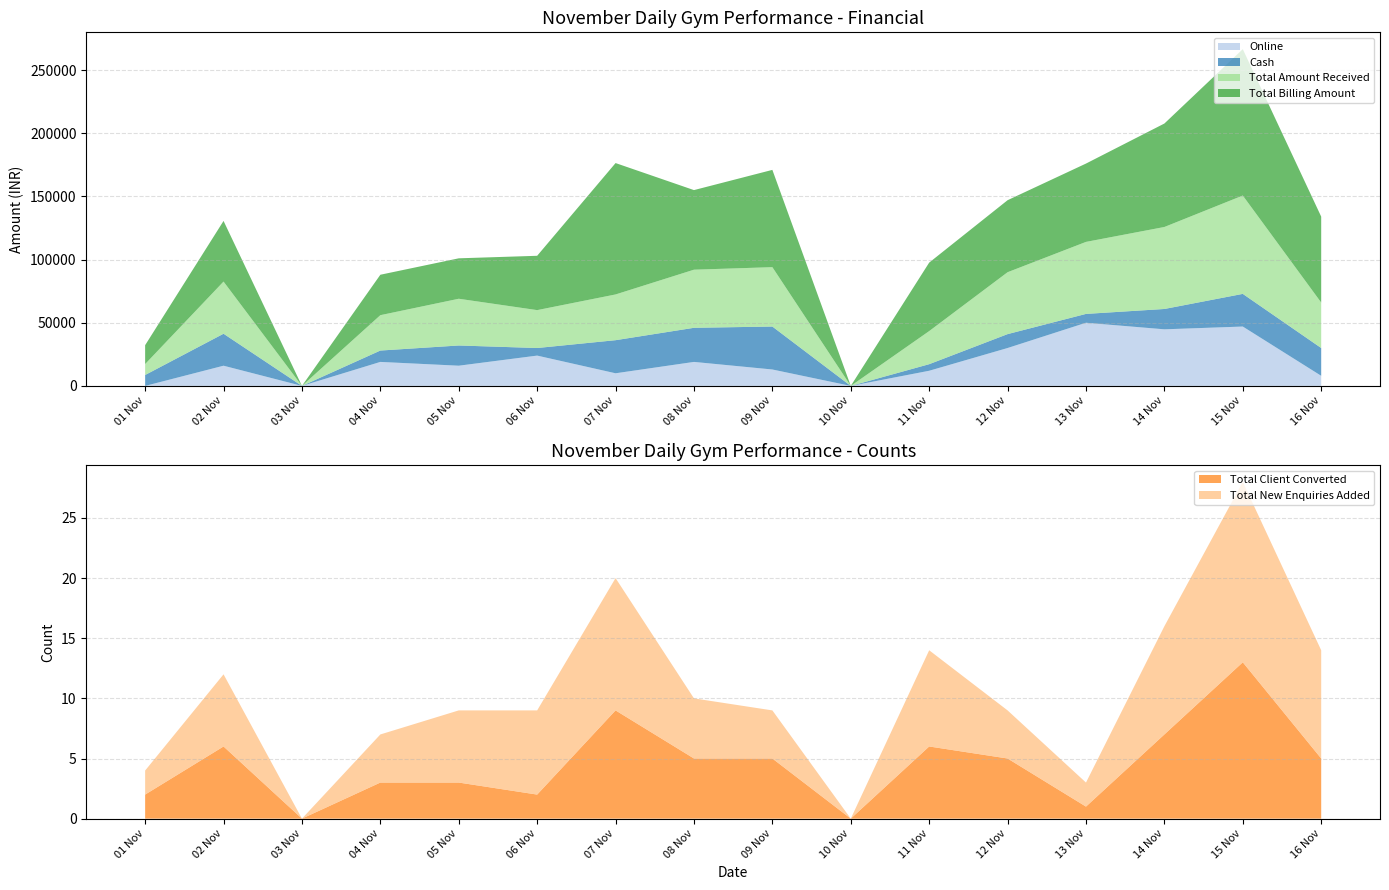

Reading right to left, list all the values displayed in this chart.

Total Client Converted: 5	13	7	1	5	6	0	5	5	9	2	3	3	0	6	2
Total New Enquiries Added: 9	15	9	2	4	8	0	4	5	11	7	6	4	0	6	2
Total Amount Received: 36000	77850	64900	57000	49000	26200	0	47000	46000	36200	30000	37000	28000	0	41300	8650
Cash: 22000	25850	16100	7000	11000	5200	0	34000	27000	26200	6000	16000	9000	0	25300	8650
Total Billing Amount: 68000	115850	81900	62000	57000	54200	0	77000	63000	104000	43000	32000	32000	0	48000	14950
Online: 8000	47000	44800	50000	30000	12000	0	13000	19000	10000	24000	16000	19000	0	16000	0